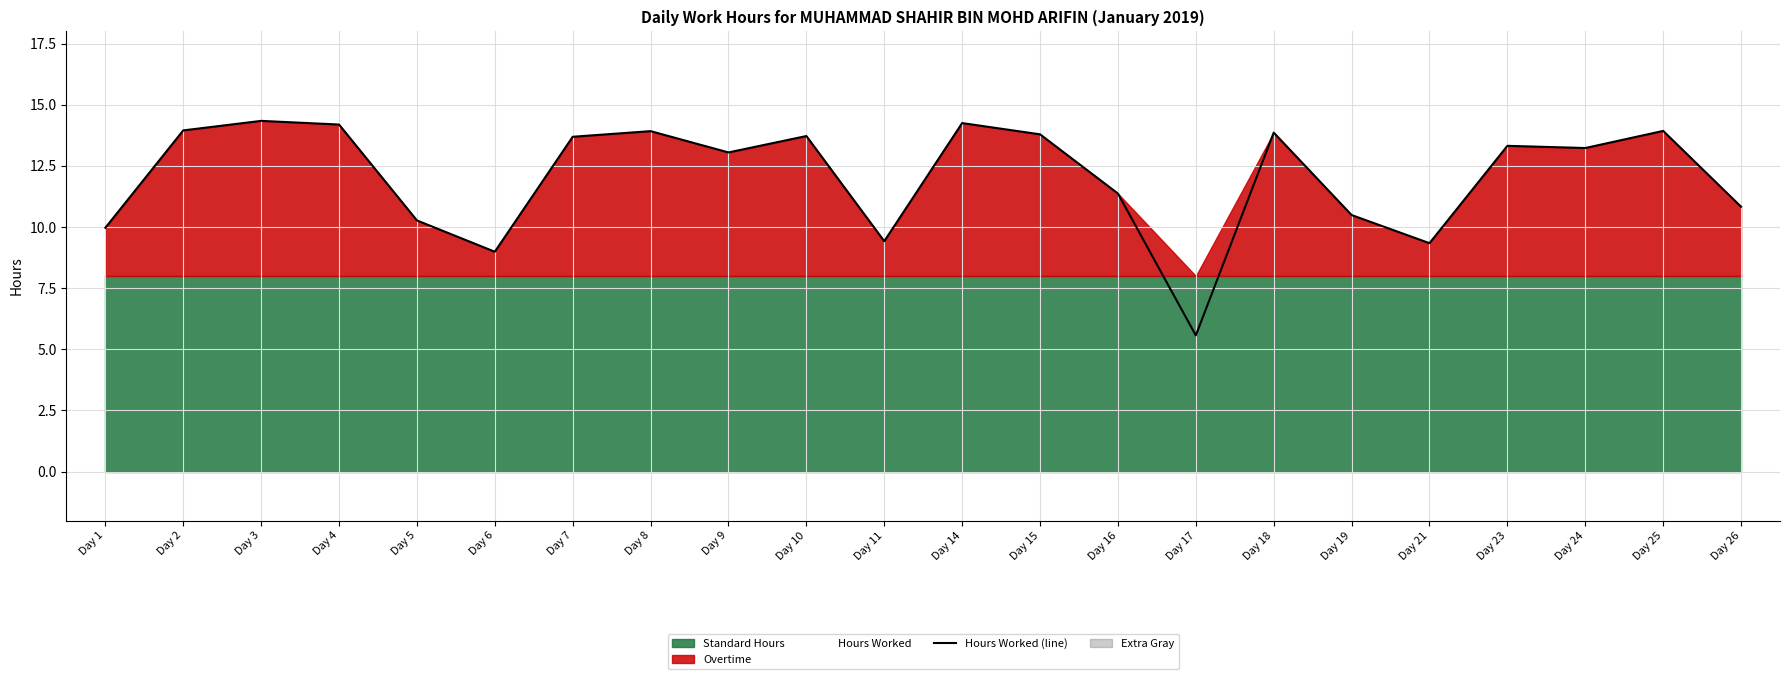

List the labels in order of value, smallest first.

Day 17, Day 6, Day 21, Day 11, Day 1, Day 5, Day 19, Day 26, Day 16, Day 9, Day 24, Day 23, Day 7, Day 10, Day 15, Day 18, Day 8, Day 25, Day 2, Day 4, Day 14, Day 3